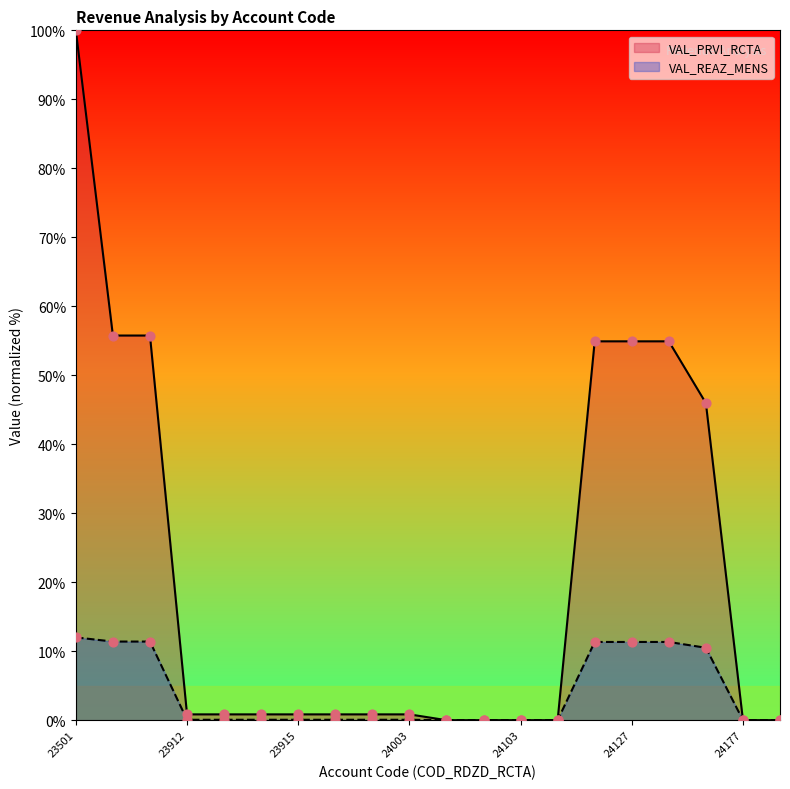

Which series has the largest total across all categories?

VAL_PRVI_RCTA